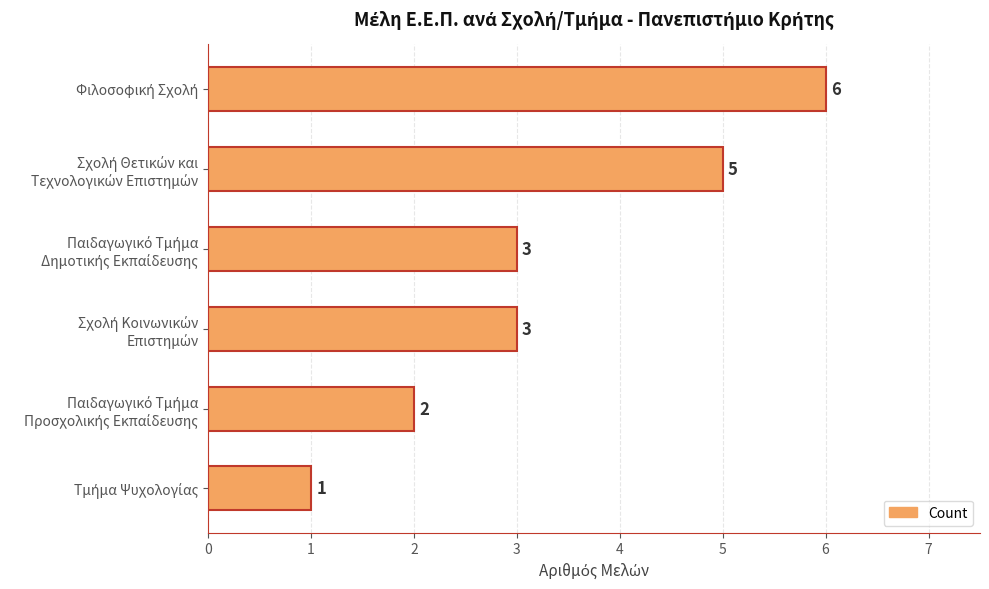

Count the values in the range 2 to 5.

4